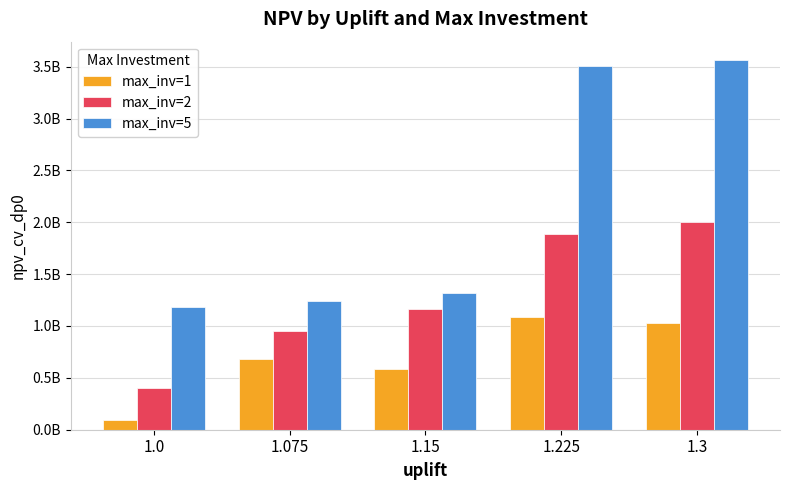

True or false: max_inv=5 has a value of 3562978075.6 at 1.3.

True